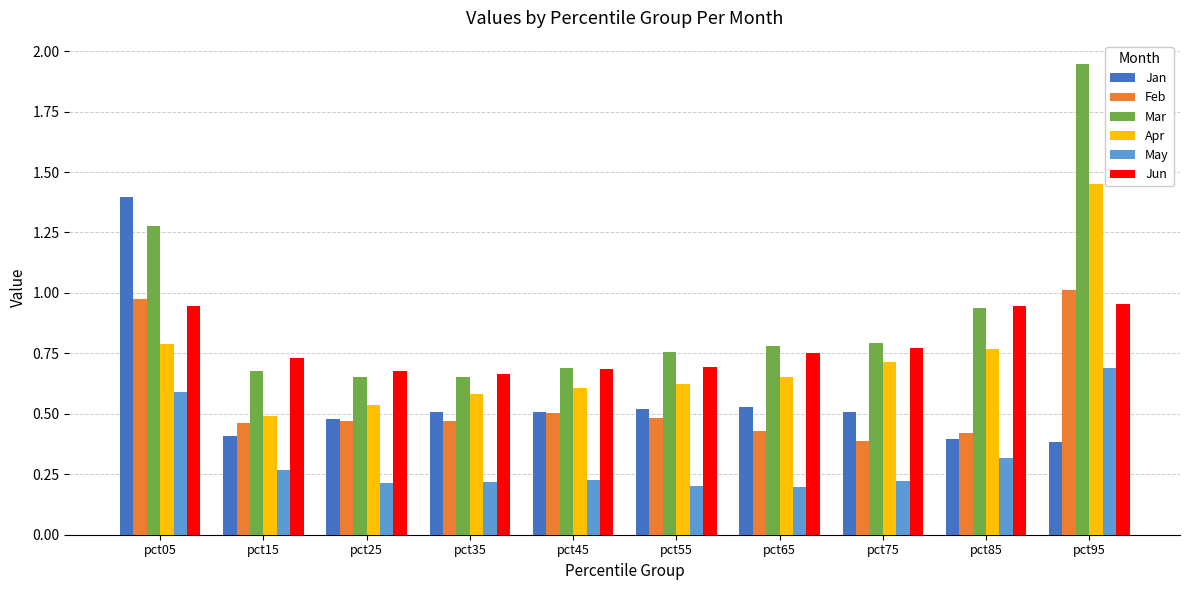

Is it true that Apr equals 0.8 at pct85?

True